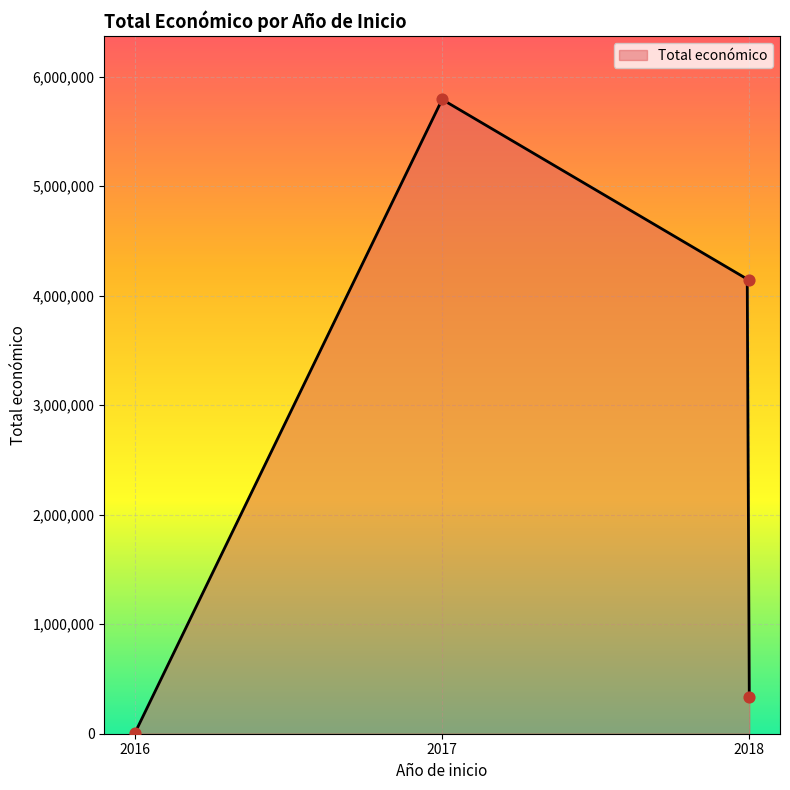

Approximately how many times larger is the value at 2018 compared to 2016?

517.4